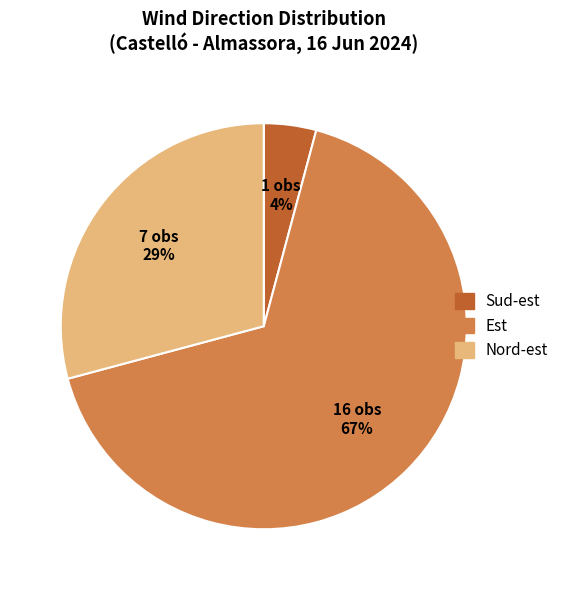

Between Nord-est and Est, which is larger?

Est